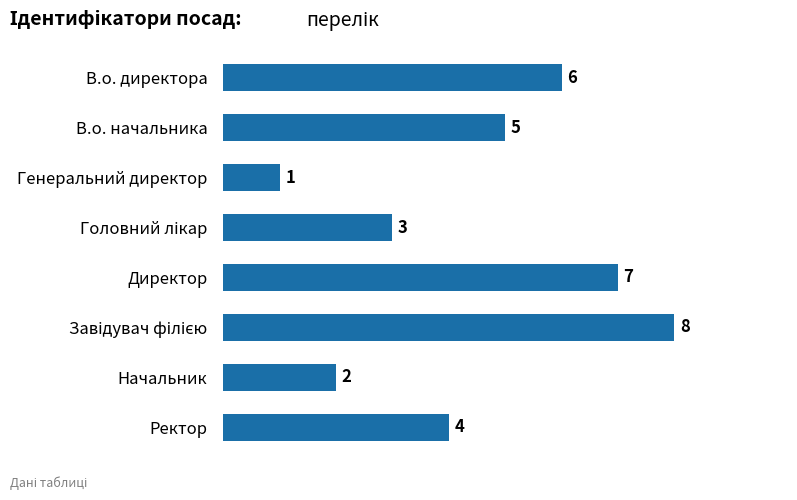

Where is the data nearest to the value 4?

Ректор